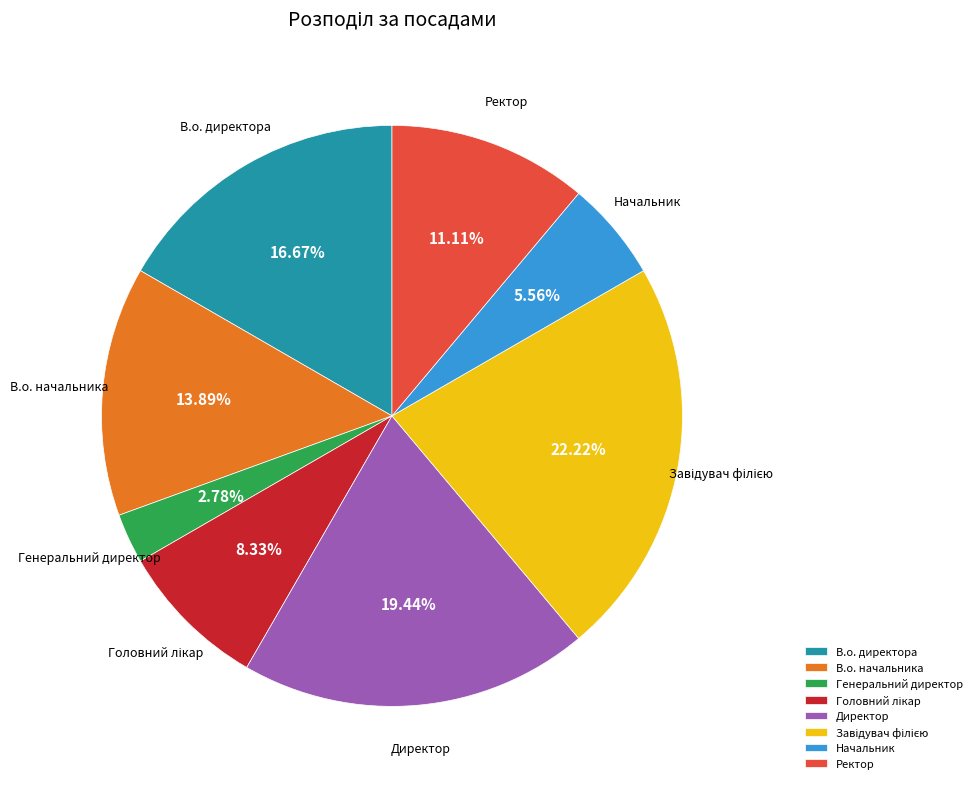

What is the smallest slice in the pie chart?

Генеральний директор